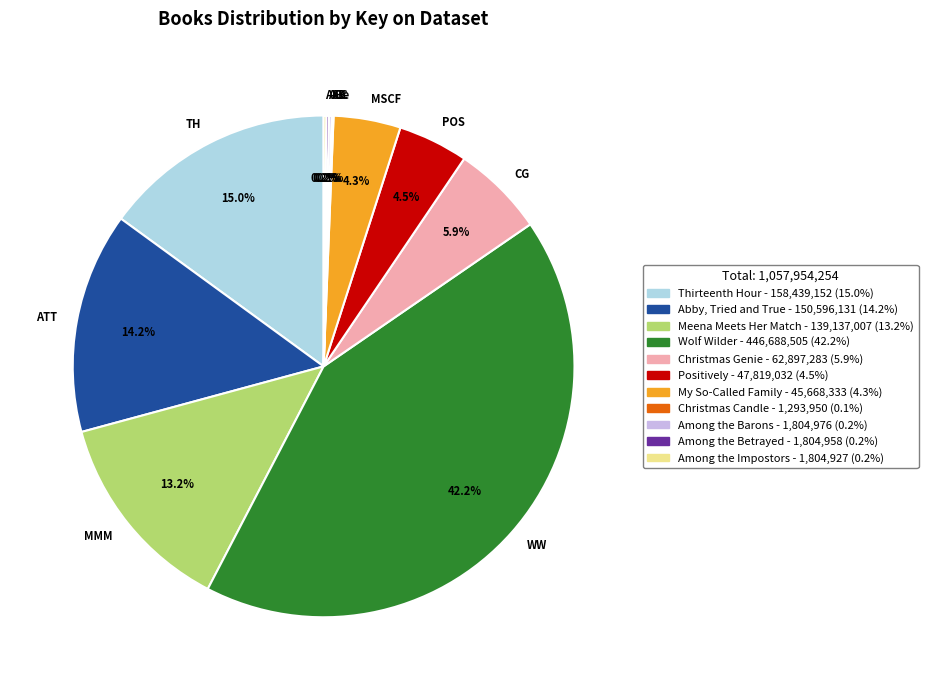

What is the ratio of the value at My So-Called Family to the value at Positively?

1.0